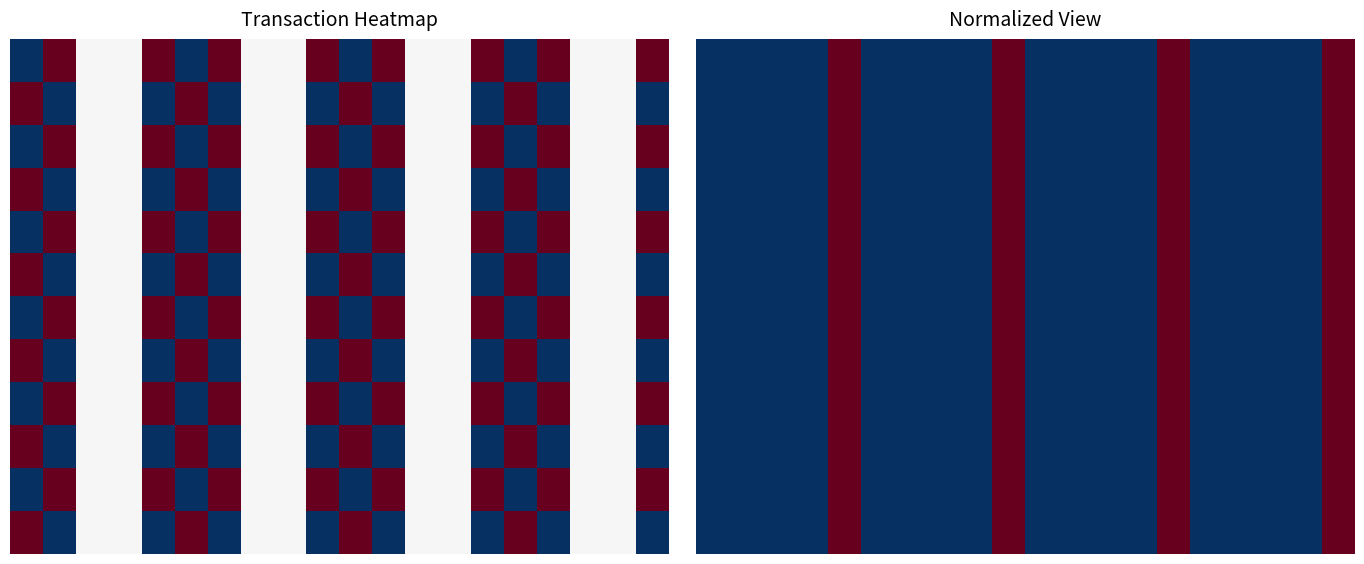

What is the greatest value displayed?

1.0